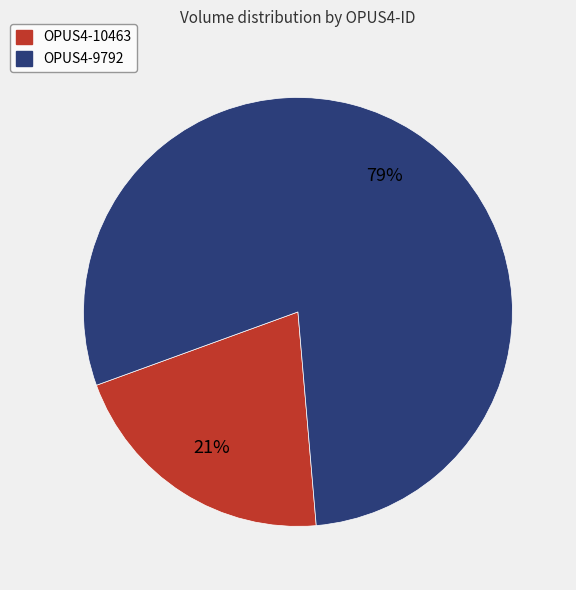

Rank the categories by value from highest to lowest.

OPUS4-9792, OPUS4-10463